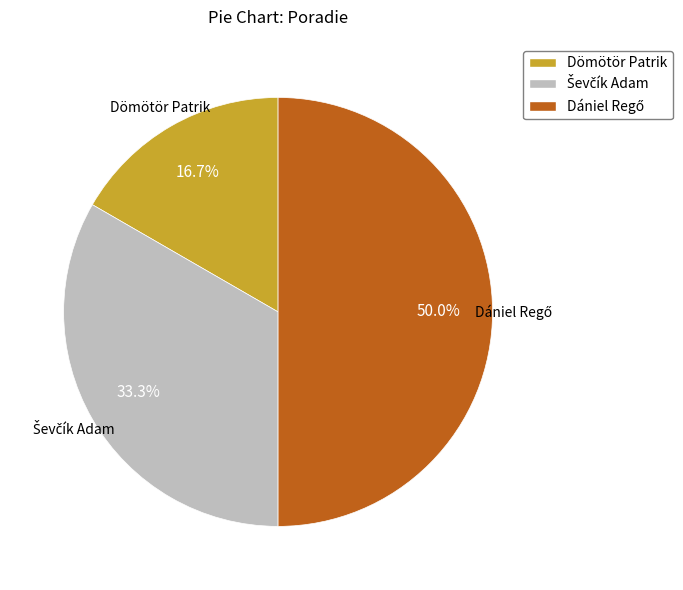

What is the smallest slice in the pie chart?

Dömötör Patrik